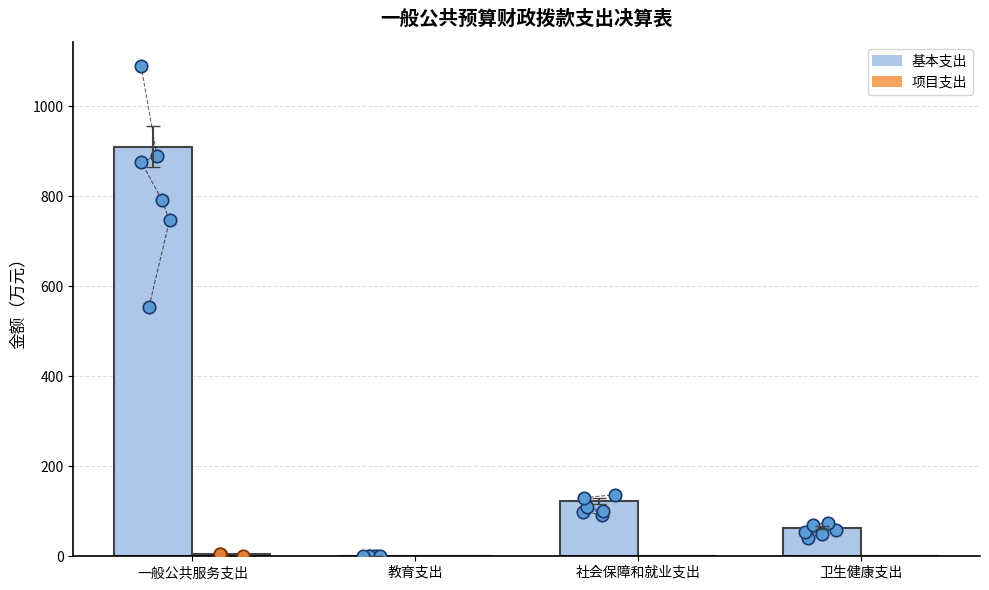

At which category is the sum across all series the highest?

一般公共服务支出